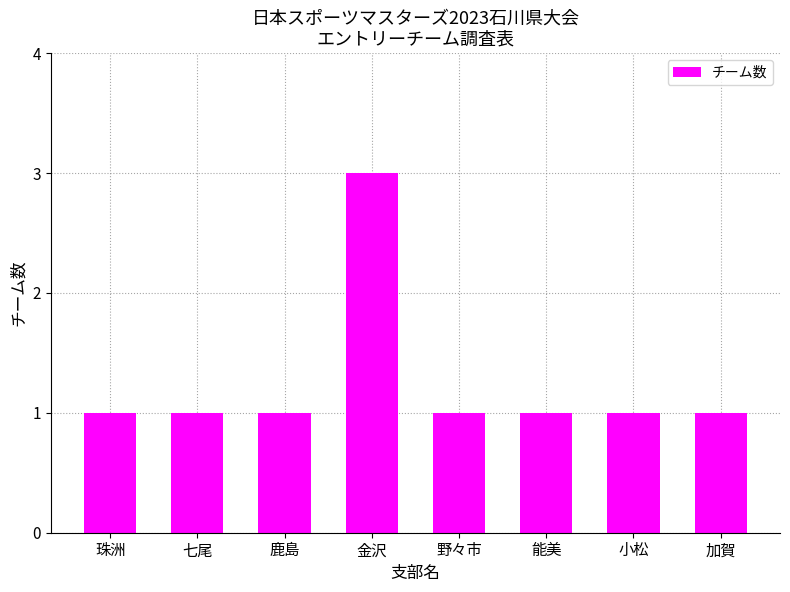

What value does the data have at 金沢?

3